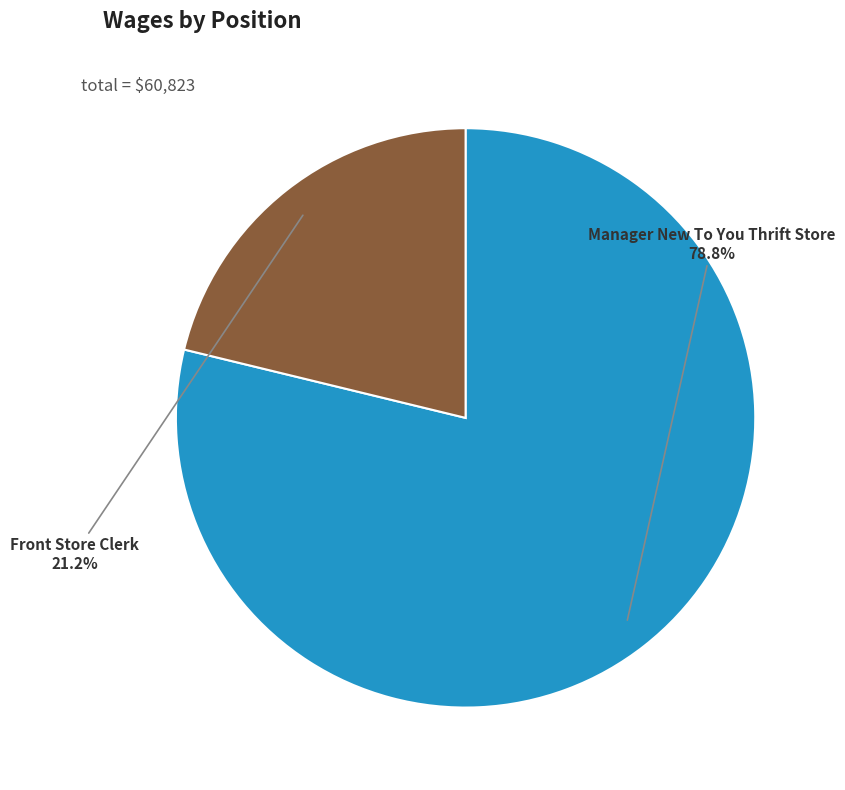

What is the largest slice in the pie chart?

Manager New To You Thrift Store